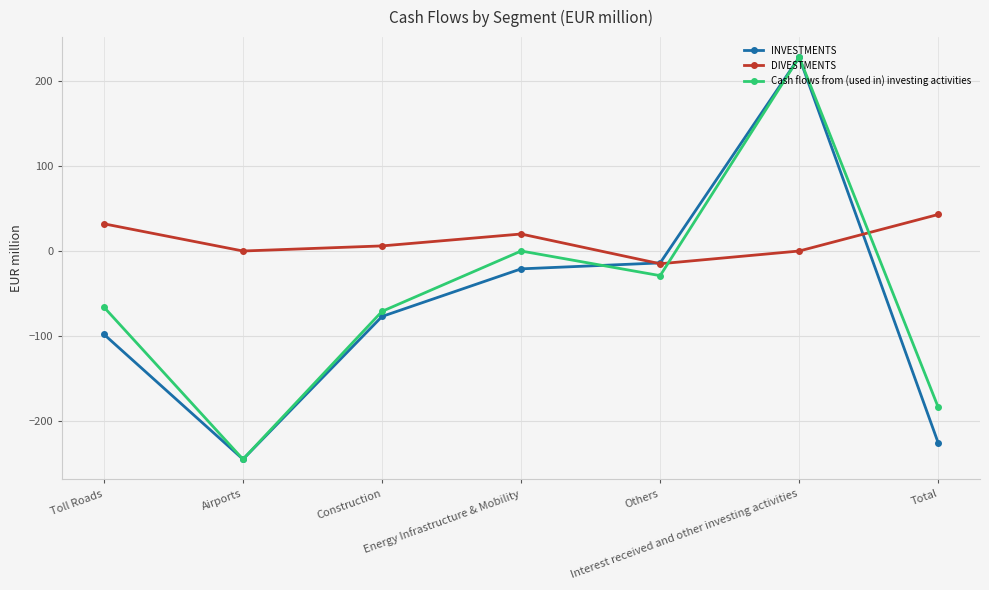

The Cash flows from (used in) investing activities series shows -245 at Airports. True or false?

True